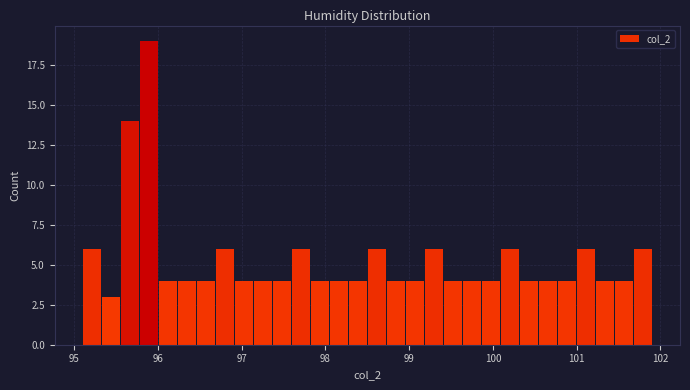

Around what value on the x-axis is the tallest bar? Give the approximate position of its centre, as read against the axis.

95.9